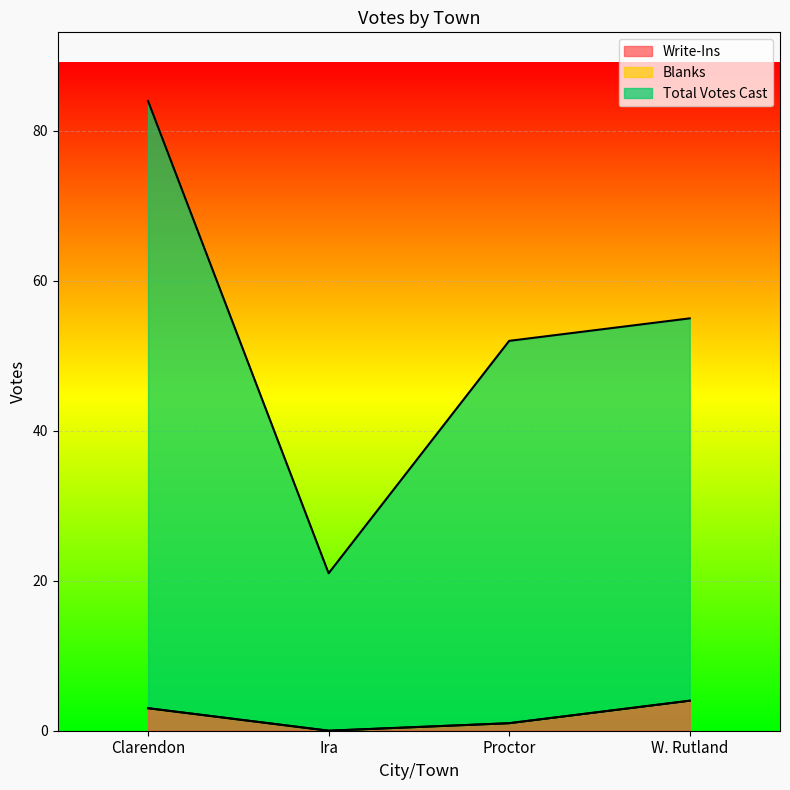

Is it true that Write-Ins equals 4 at W. Rutland?

True